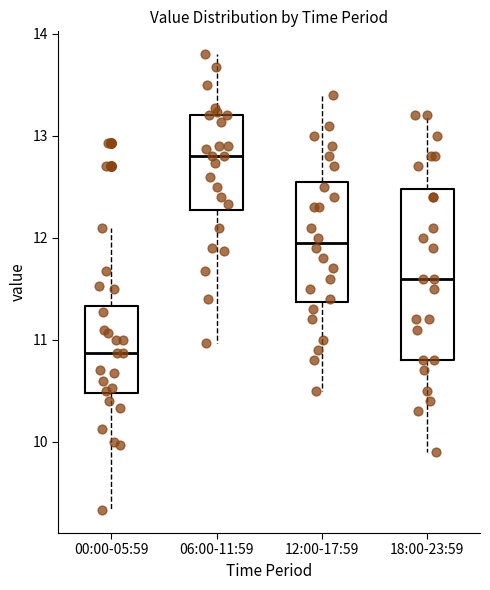

Reading left to right, read every box against the y-axis: the position of its median line, the range the box covers, and the ends of its whiskers. The values are not printed on the chart, so give them approximately, as read against the axis.

00:00-05:59: median 10.9, box 10.5 to 11.3, whiskers 9.3 to 12.1
06:00-11:59: median 12.8, box 12.3 to 13.2, whiskers 11.0 to 13.8
12:00-17:59: median 12.0, box 11.4 to 12.6, whiskers 10.5 to 13.4
18:00-23:59: median 11.6, box 10.8 to 12.5, whiskers 9.9 to 13.2